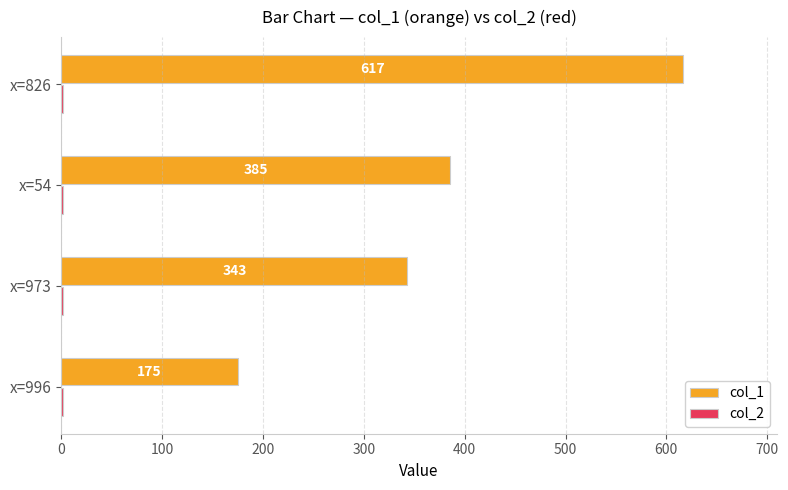

What is the maximum value shown in the chart?

617